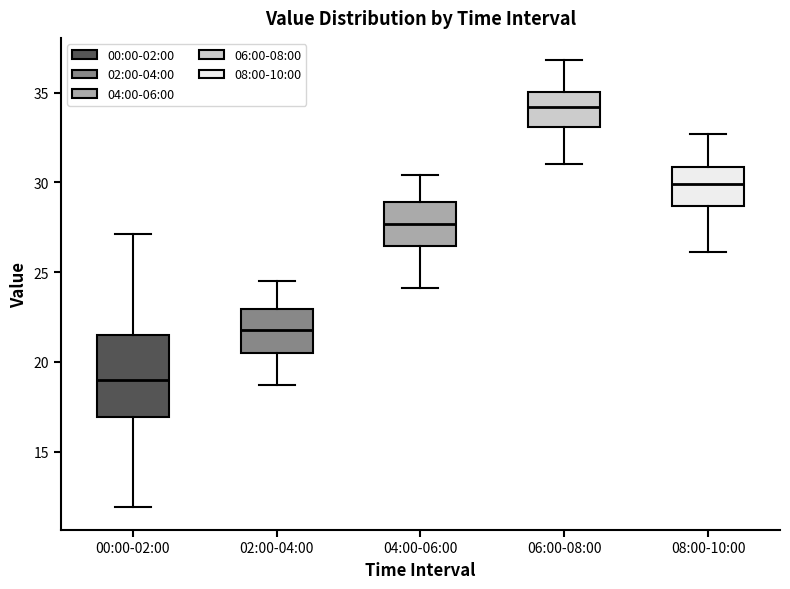

Comparing the boxes themselves (not the whiskers), which one is the tallest?

00:00-02:00